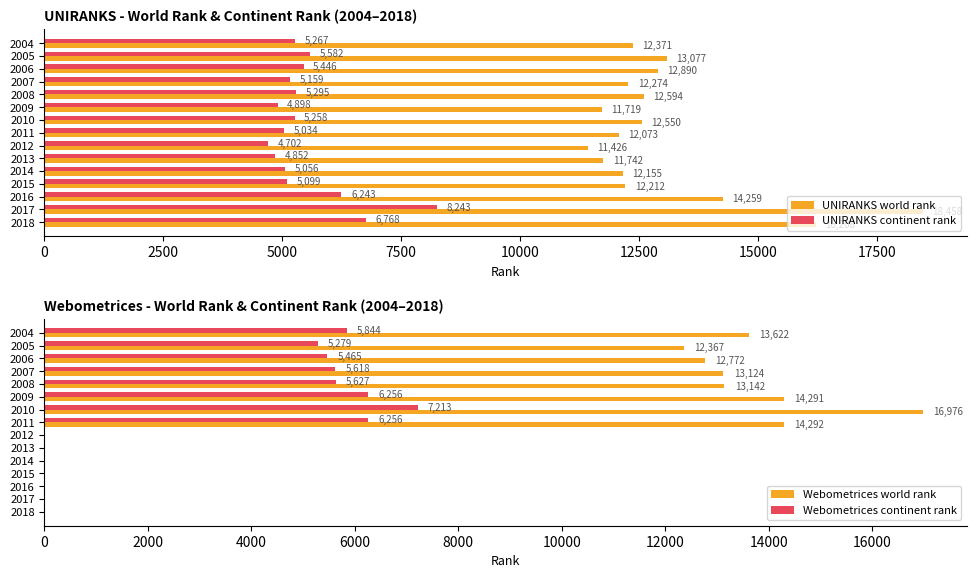

What is the sum of all UNIRANKS world rank values?

196008